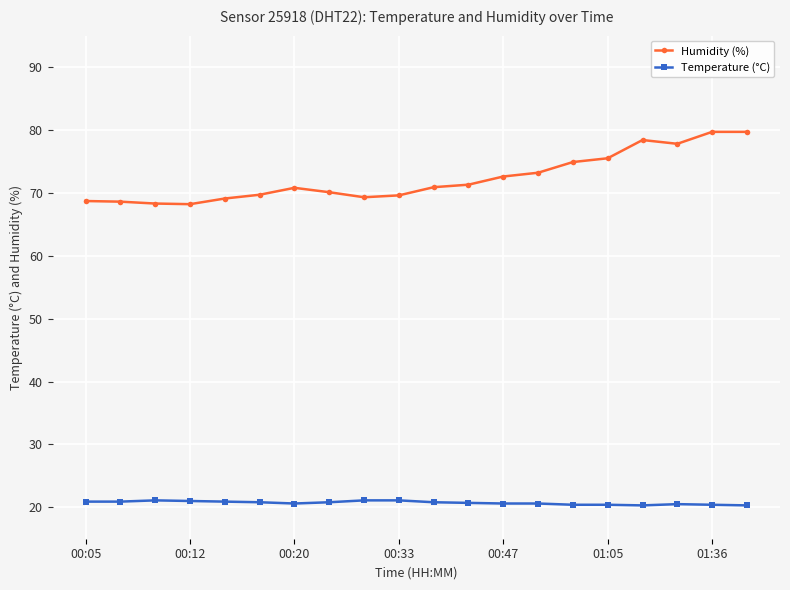

Count the number of categories in the chart.

20